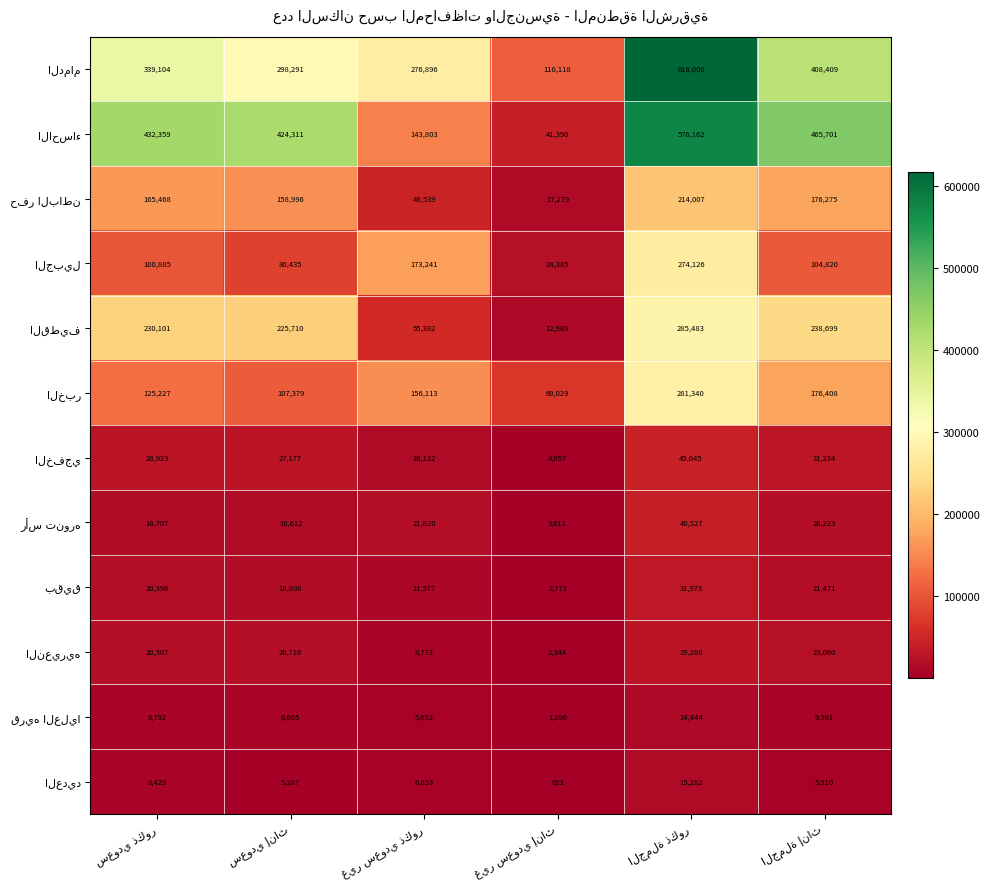

At how many categories does at least one series exceed 275931?

5